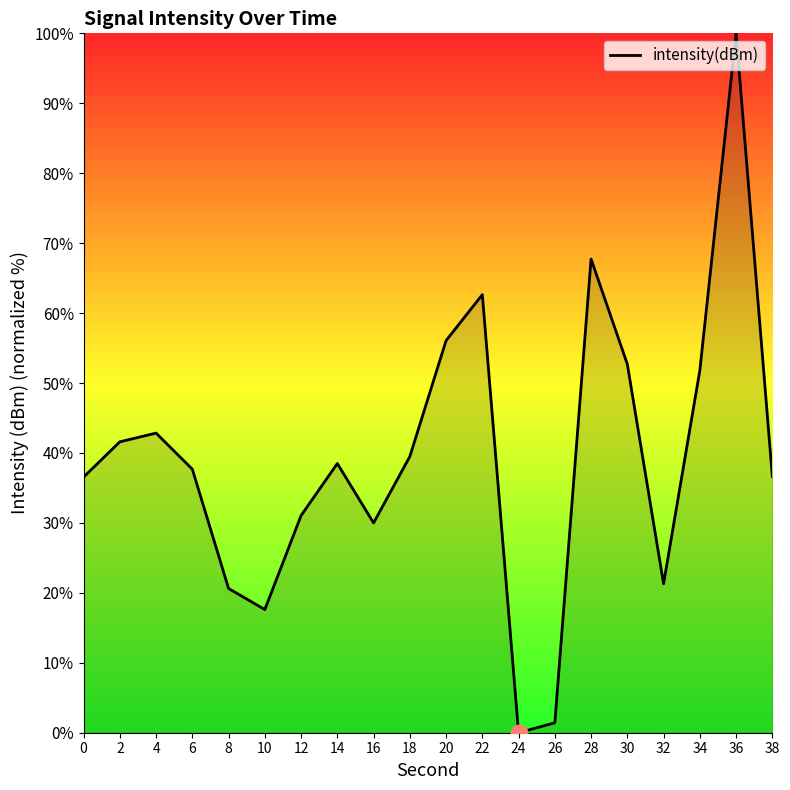

True or false: there are more than 0 points higher than both neighbors.

True